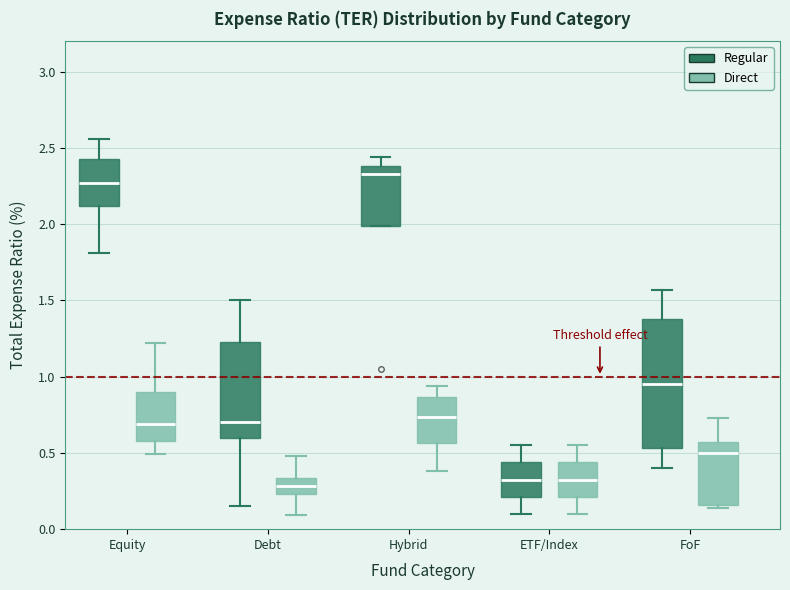

Reading left to right, read every box against the y-axis: the position of its median line, the range the box covers, and the ends of its whiskers. The values are not printed on the chart, so give them approximately, as read against the axis.

Equity (Regular): median 2.25, box 2.10 to 2.45, whiskers 1.80 to 2.55
Equity (Direct): median 0.70, box 0.60 to 0.90, whiskers 0.50 to 1.20
Debt (Regular): median 0.70, box 0.60 to 1.25, whiskers 0.15 to 1.50
Debt (Direct): median 0.30, box 0.25 to 0.35, whiskers 0.10 to 0.50
Hybrid (Regular): median 2.35, box 2.00 to 2.40, whiskers 2.00 to 2.45
Hybrid (Direct): median 0.75, box 0.55 to 0.85, whiskers 0.40 to 0.95
ETF/Index (Regular): median 0.35, box 0.20 to 0.45, whiskers 0.10 to 0.55
ETF/Index (Direct): median 0.35, box 0.20 to 0.45, whiskers 0.10 to 0.55
FoF (Regular): median 0.95, box 0.55 to 1.40, whiskers 0.40 to 1.55
FoF (Direct): median 0.50, box 0.15 to 0.55, whiskers 0.15 (just below the box's lower edge) to 0.75